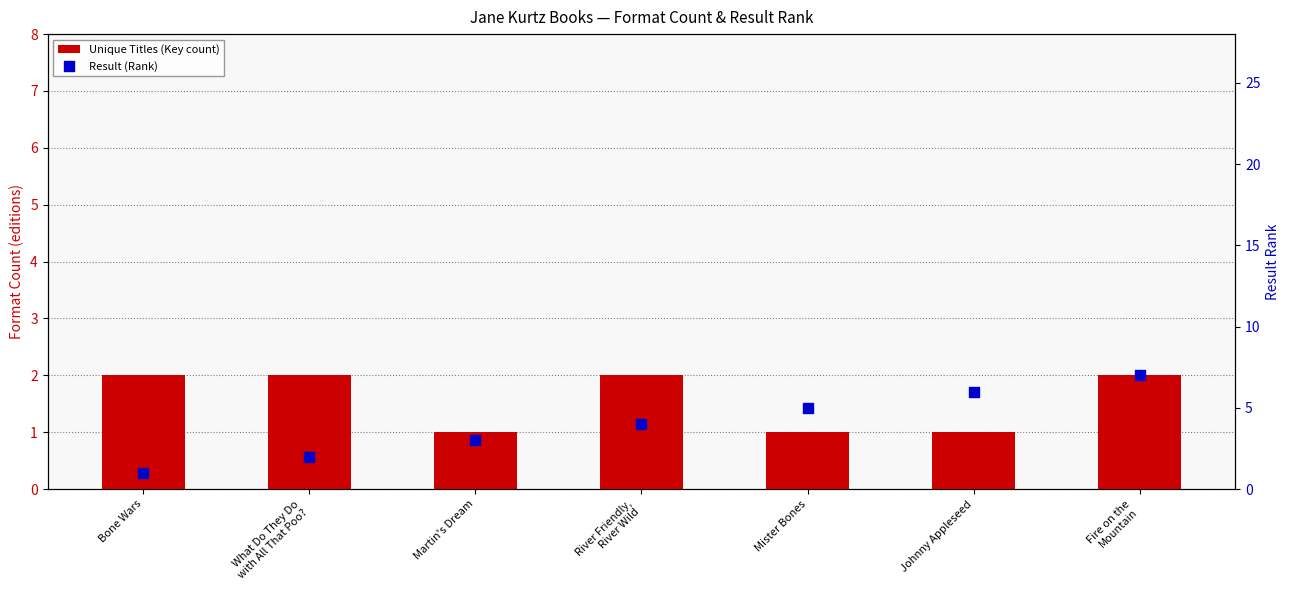

At which category is the sum across all series the highest?

Fire on the
Mountain